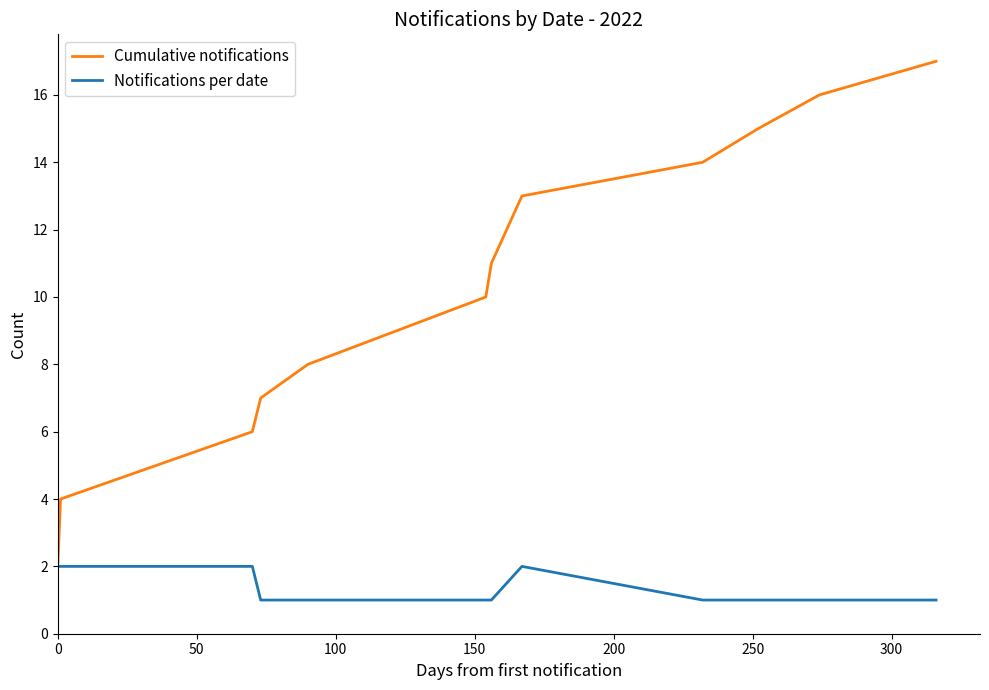

What is the sum of all Cumulative notifications values?

132